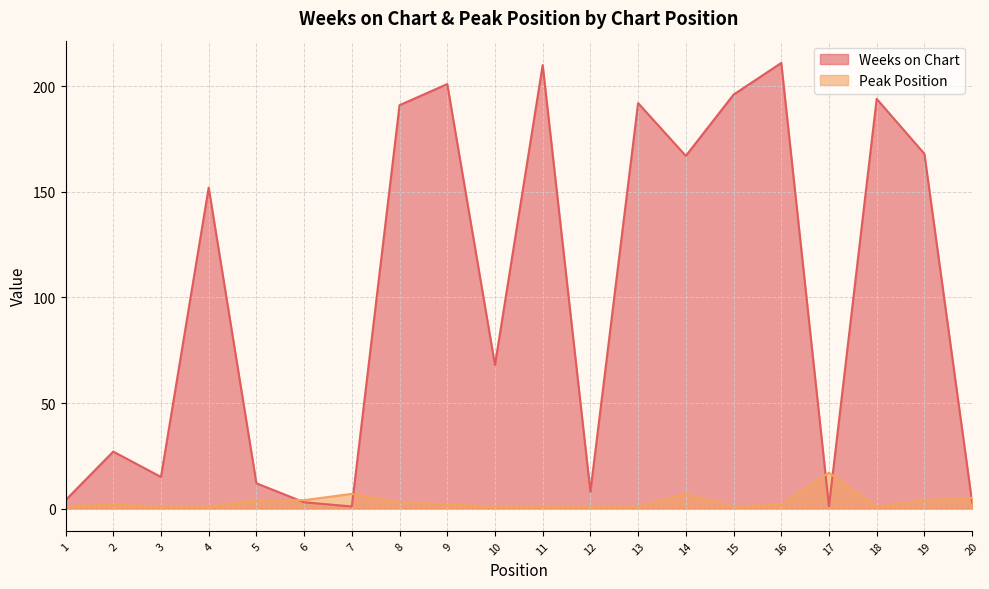

At 13, list the series in order from smallest to largest.

Peak Position, Weeks on Chart